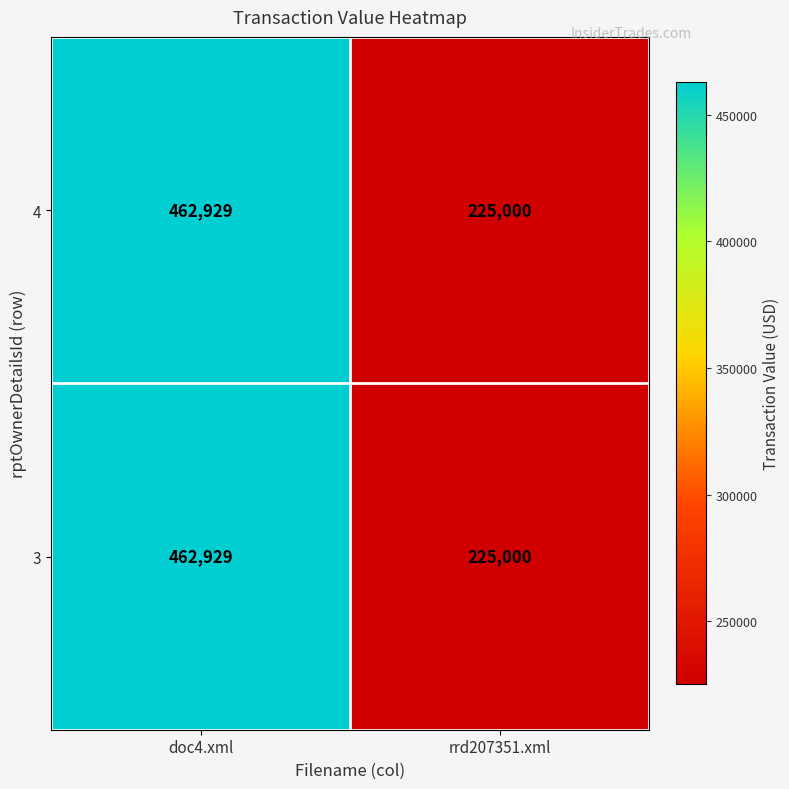

Read the 3 value at doc4.xml.

462929